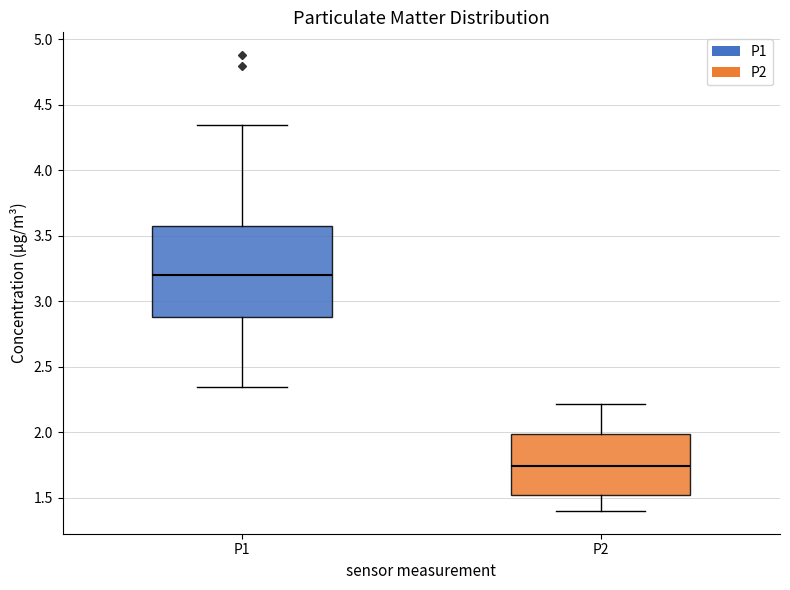

Which box has the lowest median line?

P2